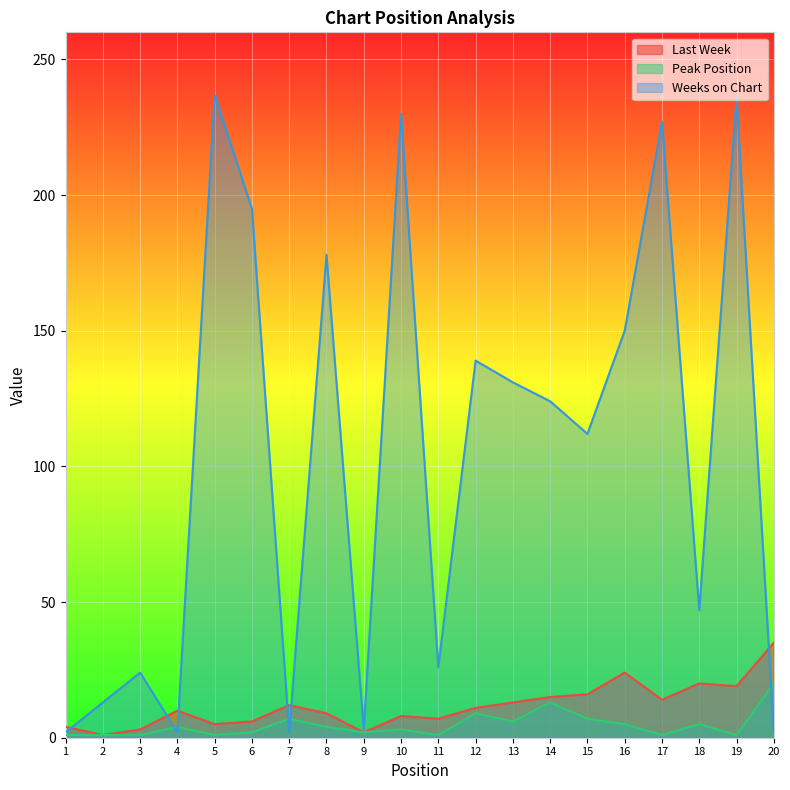

True or false: Last Week and Peak Position intersect in this chart.

False